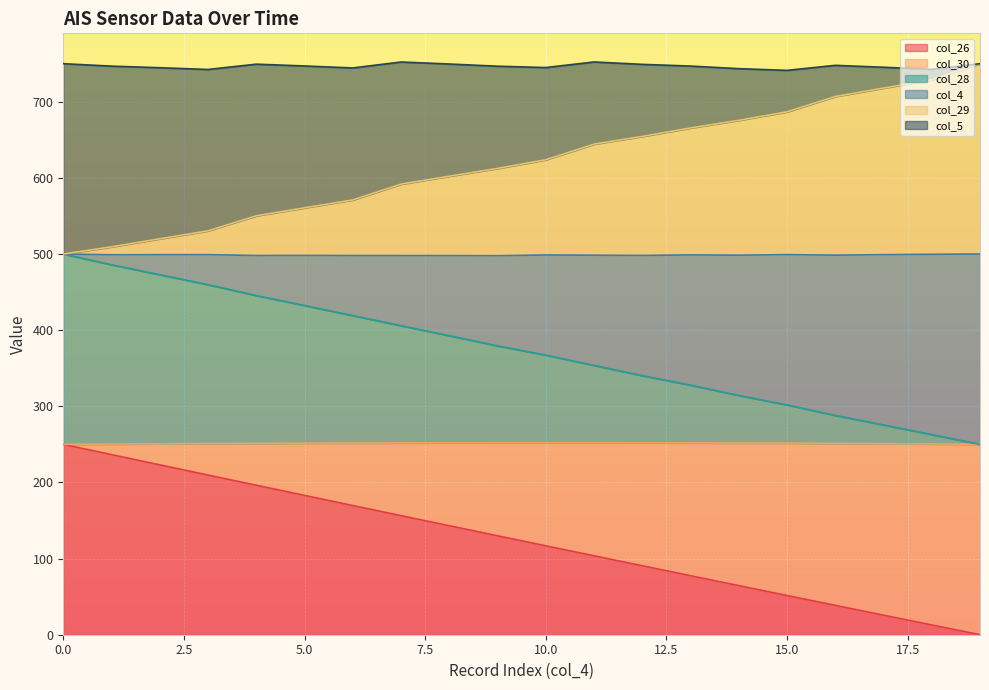

What is the maximum value for col_26?

250.0